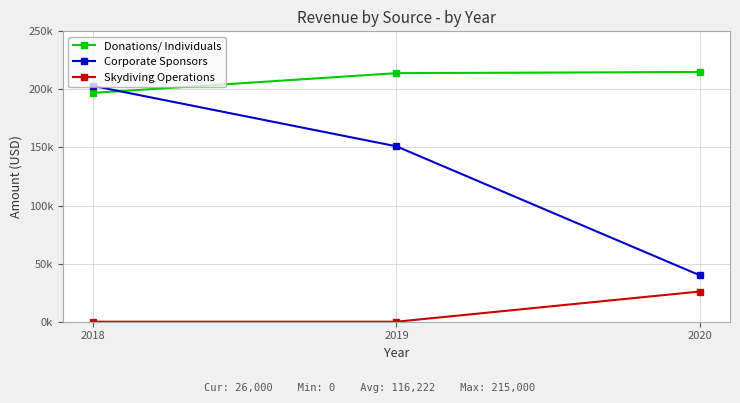

What is the sum of all Corporate Sponsors values?

394000